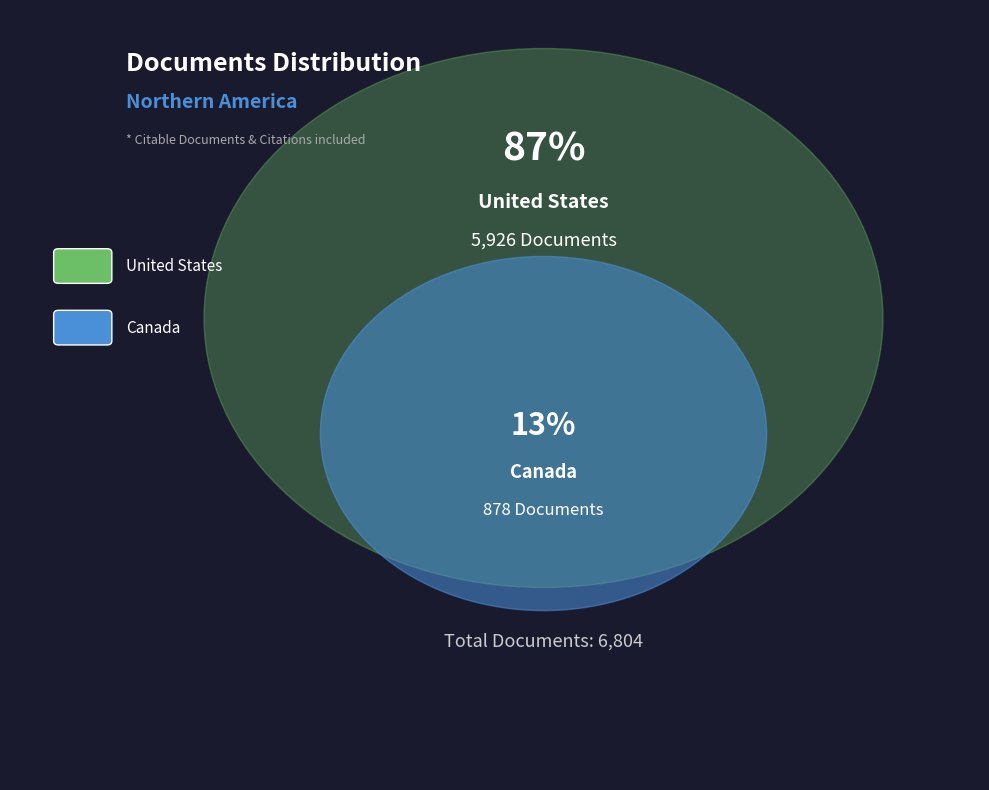

Which slice is the largest?

United States